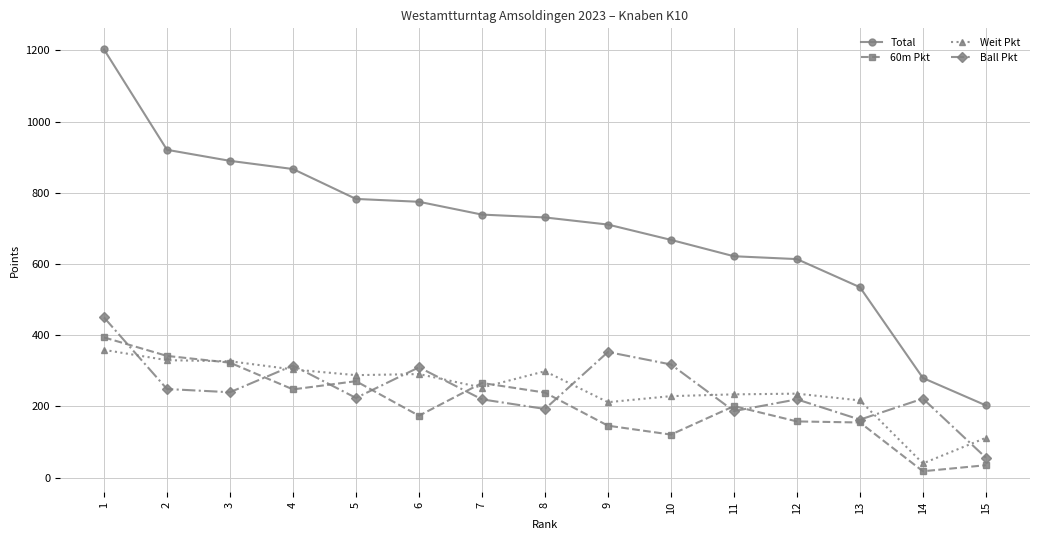

What is the value of the Total point at the 5th from the left?

783